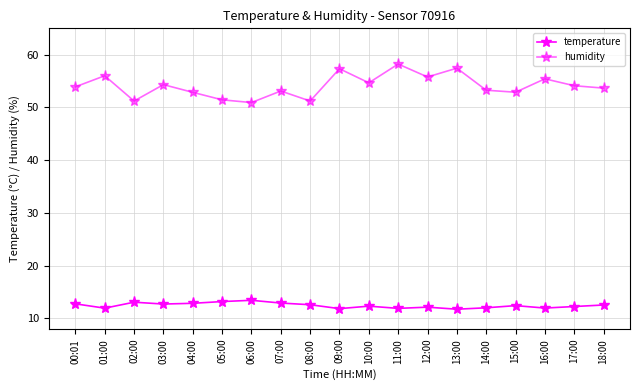

Reading left to right, extract all data points from this chart.

temperature: 12.8	12.0	13.1	12.7	12.9	13.2	13.4	12.9	12.6	11.9	12.3	11.9	12.2	11.8	12.0	12.4	12.0	12.3	12.6
humidity: 53.9	56.0	51.2	54.3	52.9	51.5	50.9	53.1	51.2	57.3	54.7	58.2	55.8	57.5	53.3	52.9	55.4	54.1	53.7